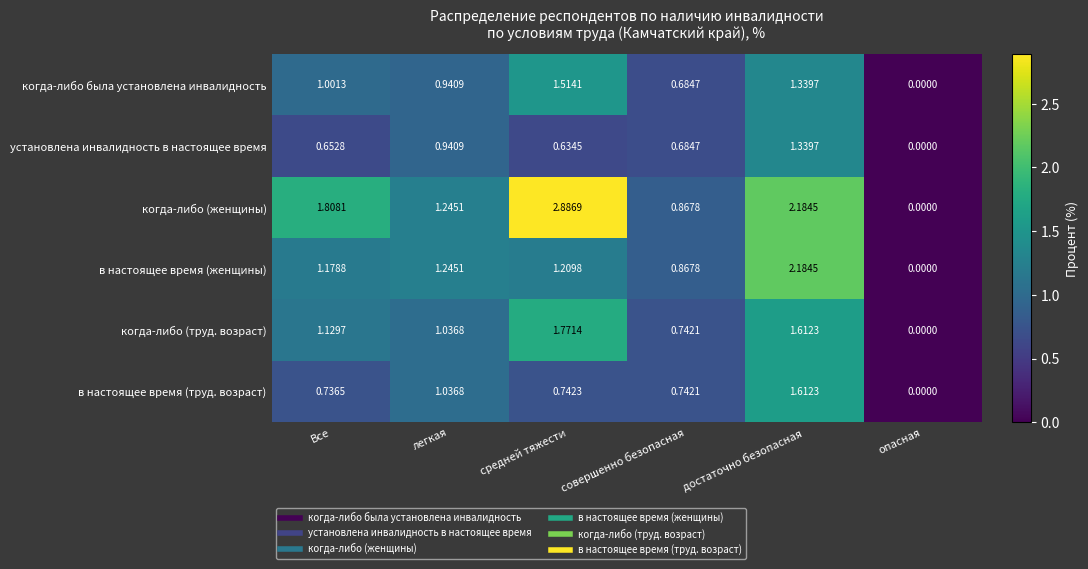

At which label does установлена инвалидность в настоящее время reach its peak?

достаточно безопасная